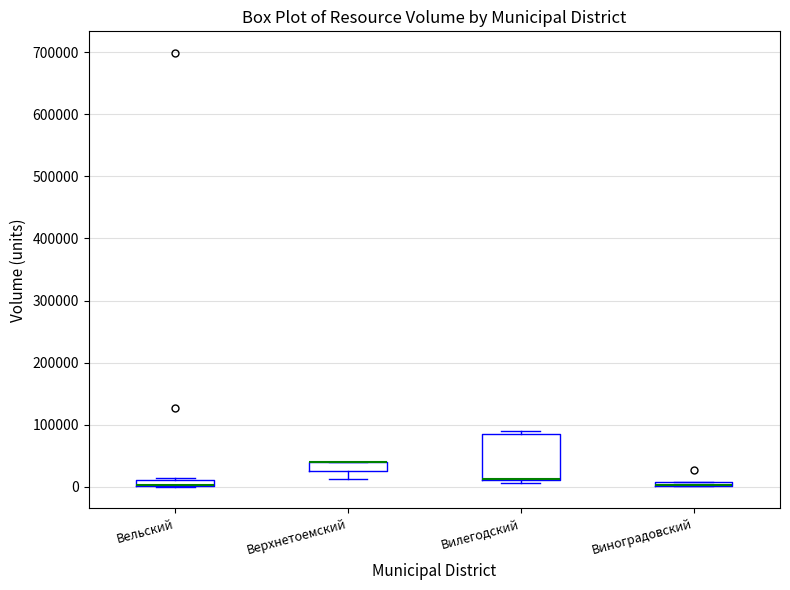

Where does the lower whisker of the box for Верхнетоемский end on the y-axis? The values are not printed on the chart, so give them approximately, as read against the axis.

10000